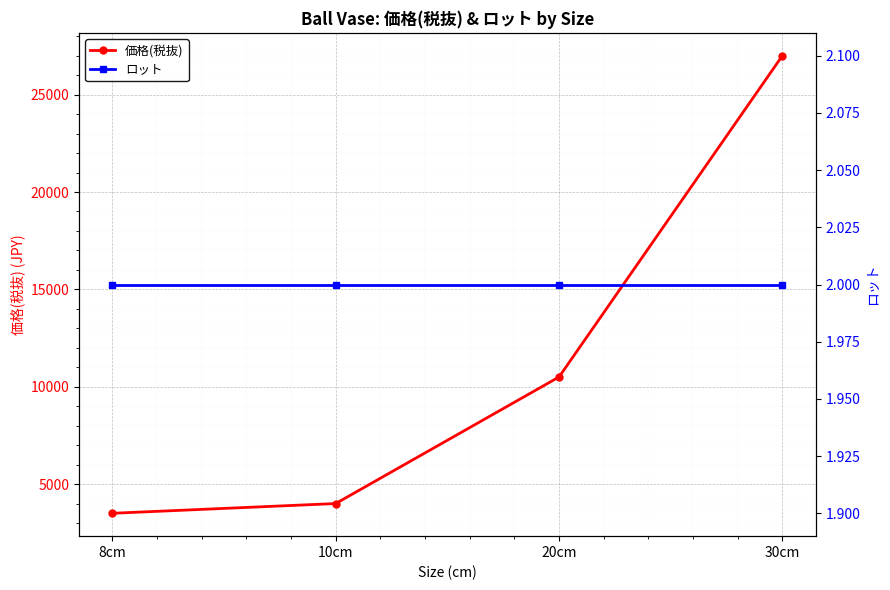

What is the label of the 3rd point from the left?

20cm